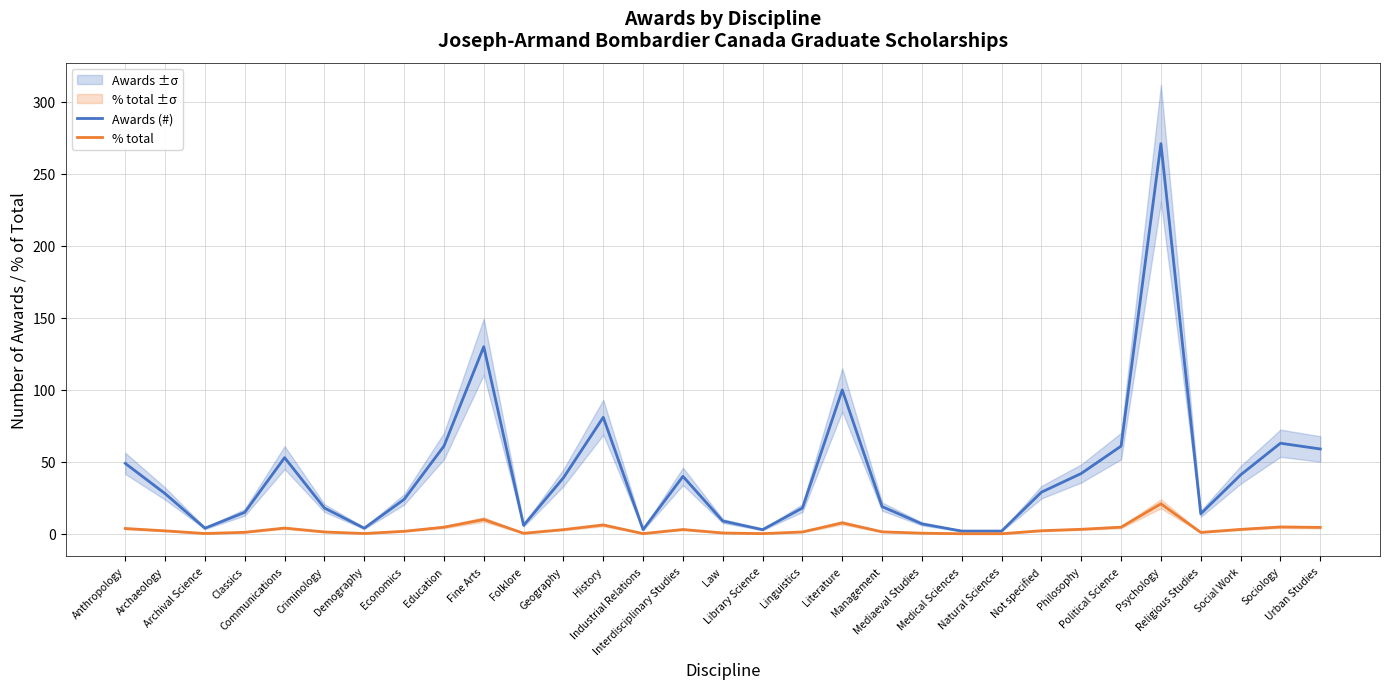

What is the average value of the % total series?

3.2